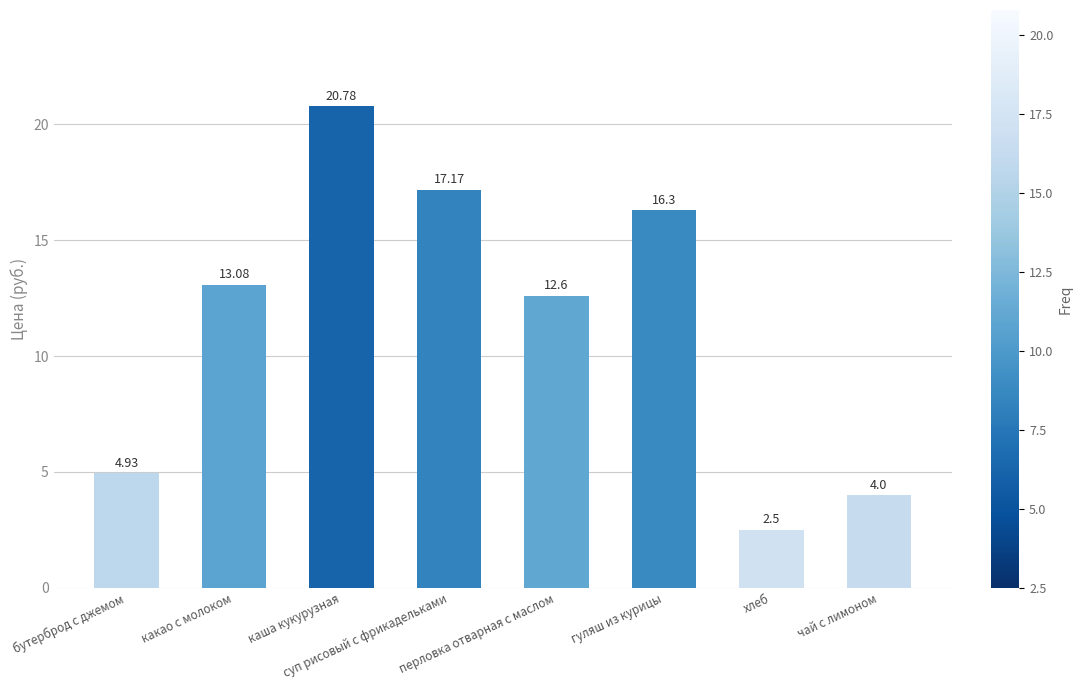

List the labels in order of value, largest first.

каша кукурузная, суп рисовый с фрикадельками, гуляш из курицы, какао с молоком, перловка отварная с маслом, бутерброд с джемом, чай с лимоном, хлеб